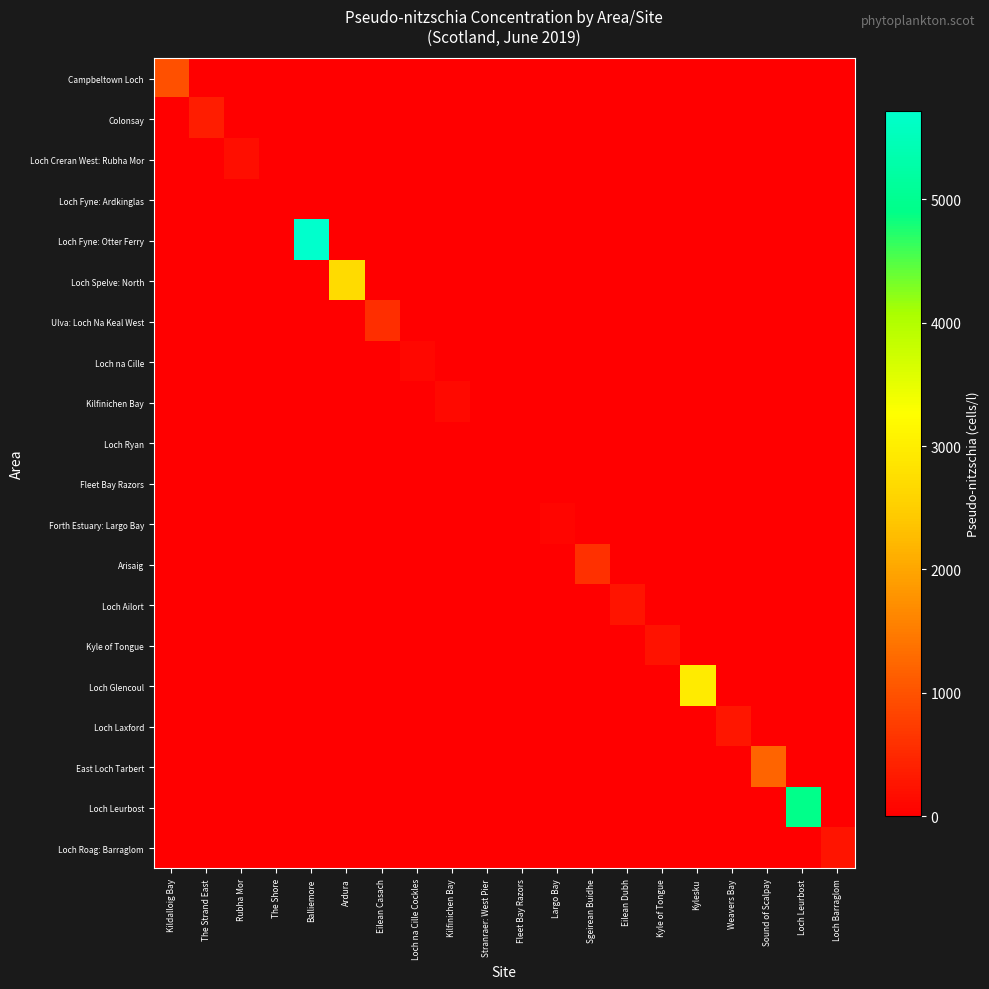

What is the total value across all series at Sound of Scalpay?

1220